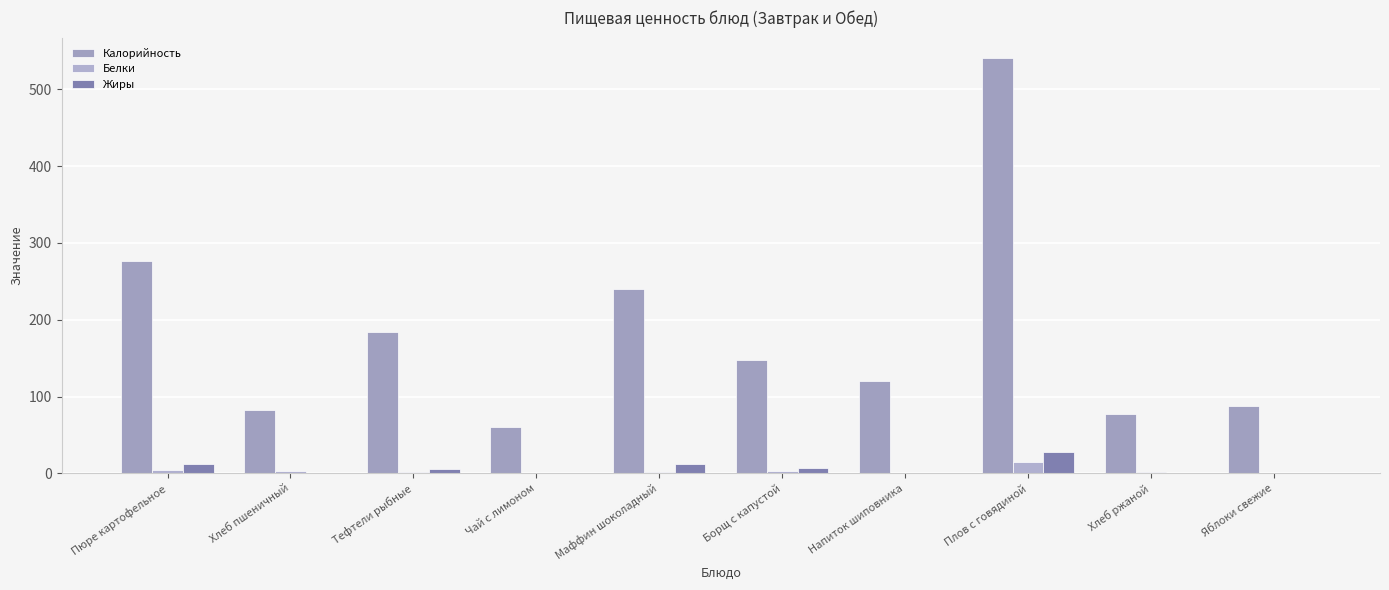

Which series has the widest spread of values?

Калорийность